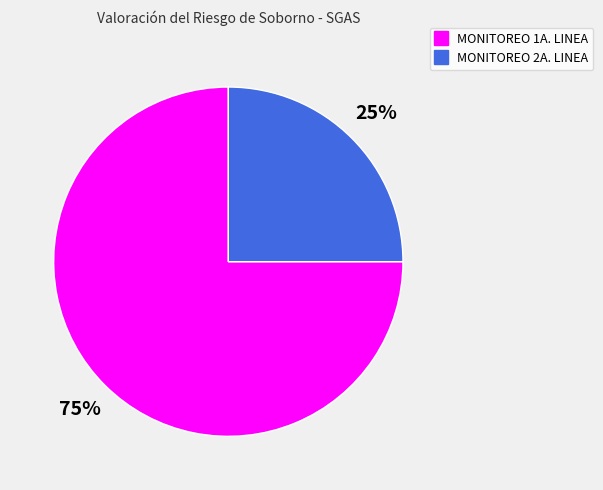

True or false: MONITOREO 1A. LINEA accounts for 75% of the total.

True